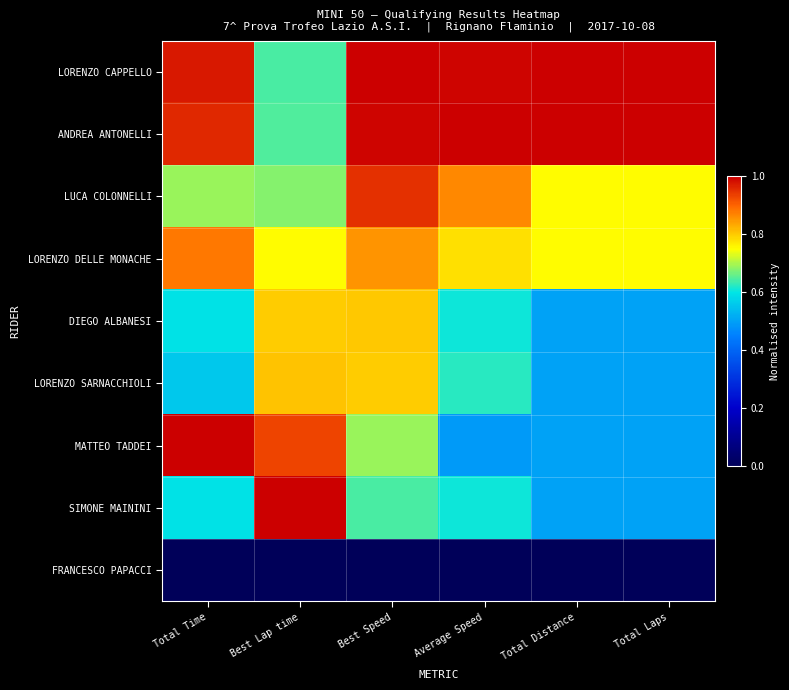

Rank the series by their maximum value, from lowest to highest.

FRANCESCO PAPACCI, DIEGO ALBANESI, LORENZO SARNACCHIOLI, LORENZO DELLE MONACHE, LUCA COLONNELLI, LORENZO CAPPELLO, ANDREA ANTONELLI, MATTEO TADDEI, SIMONE MAININI